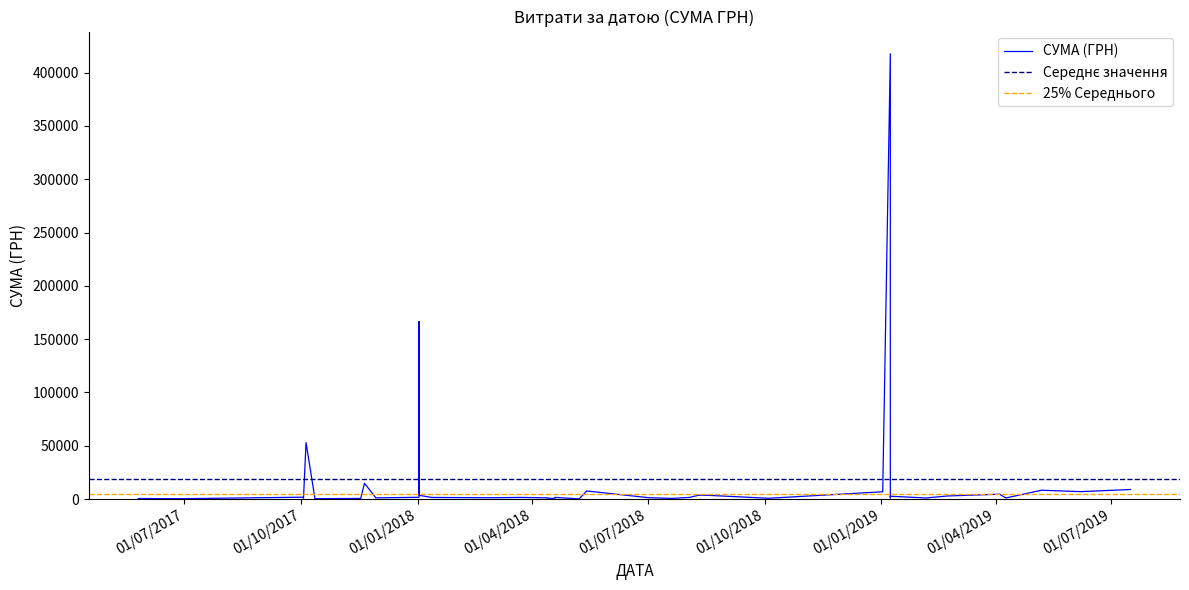

Which label corresponds to the largest value in the chart?

08.01.2019